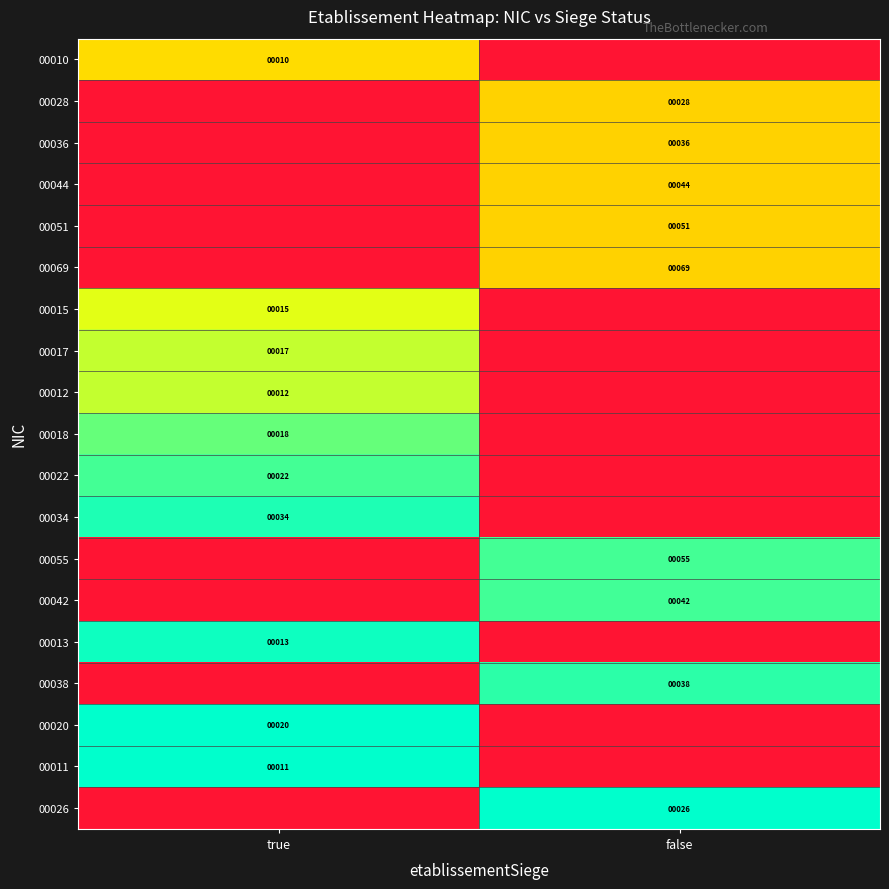

Is the value of 00013 at true greater than the value of 00011 at true?

Yes